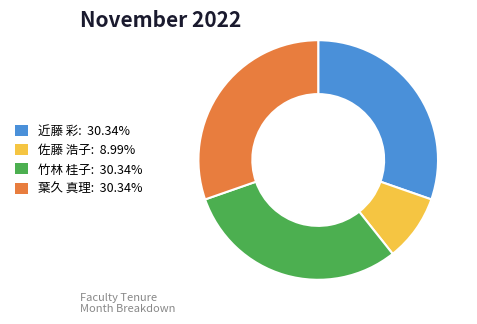

Approximately how many times larger is the value at 竹林 桂子 compared to 葉久 真理?

1.0